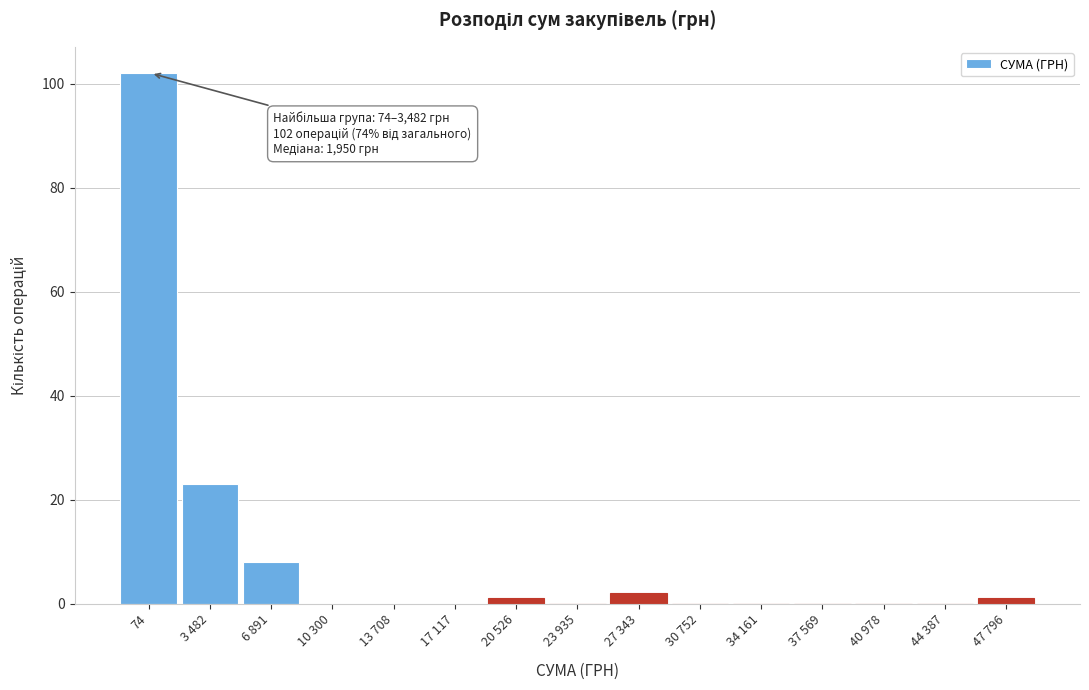

Reading left to right, what are all the values shown in this chart?

74=102	3 482=23	6 891=8	10 300=0	13 708=0	17 117=0	20 526=1	23 935=0	27 343=2	30 752=0	34 161=0	37 569=0	40 978=0	44 387=0	47 796=1